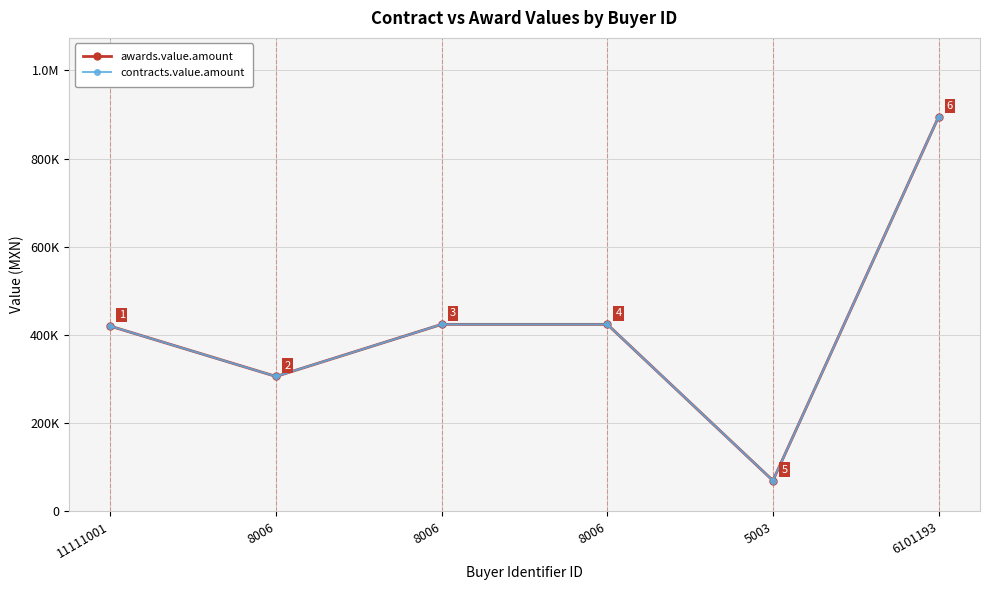

What is the maximum value shown in the chart?

894500